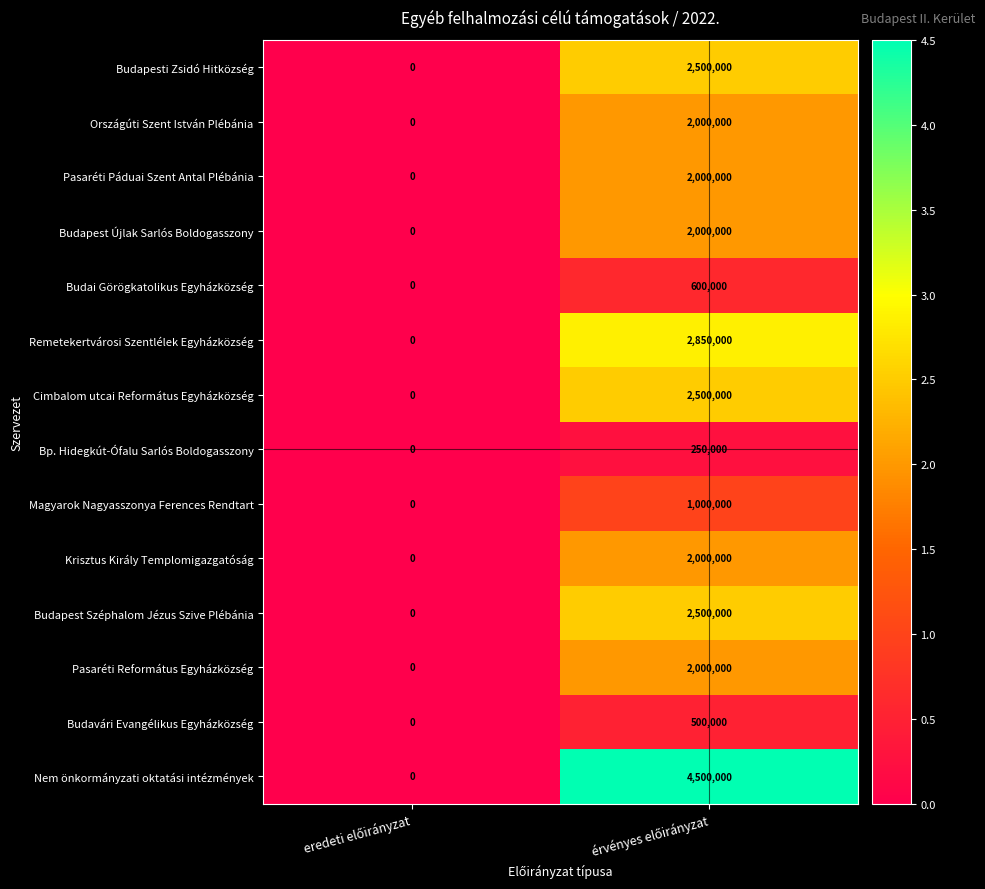

At how many categories does at least one series exceed 377738?

1